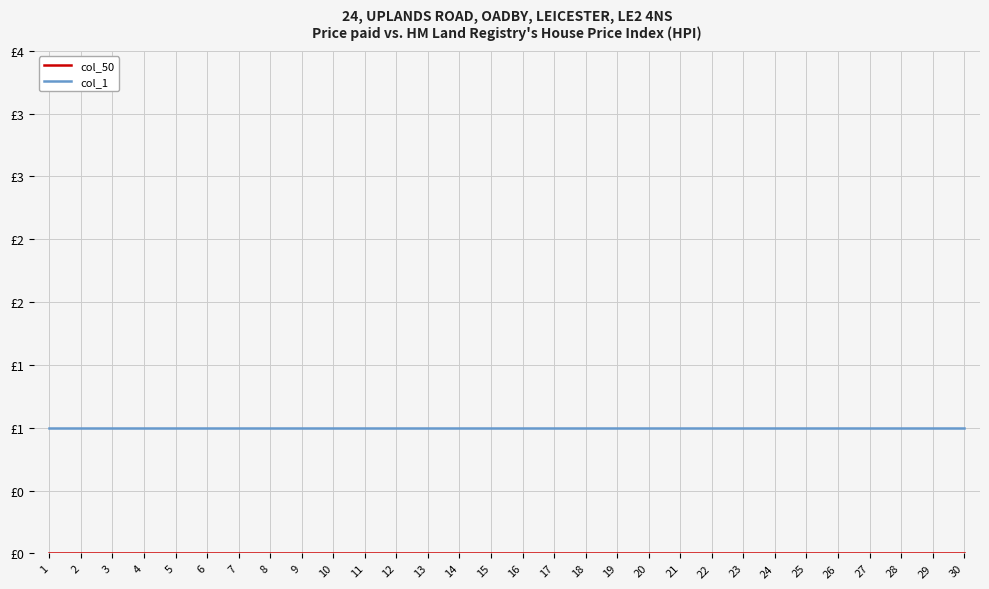

The col_1 series shows 1 at 21. True or false?

False